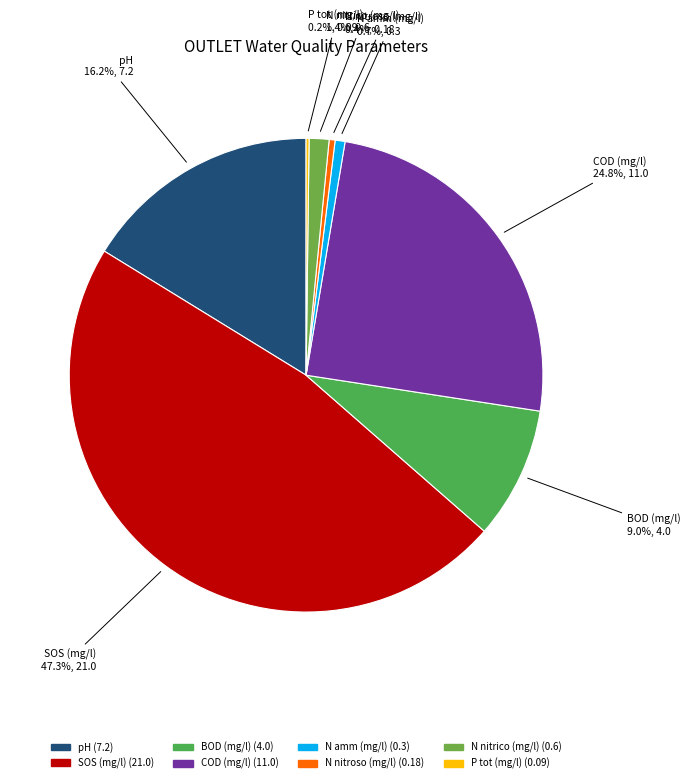

Does N nitroso (mg/l) account for over 50% of the chart?

No